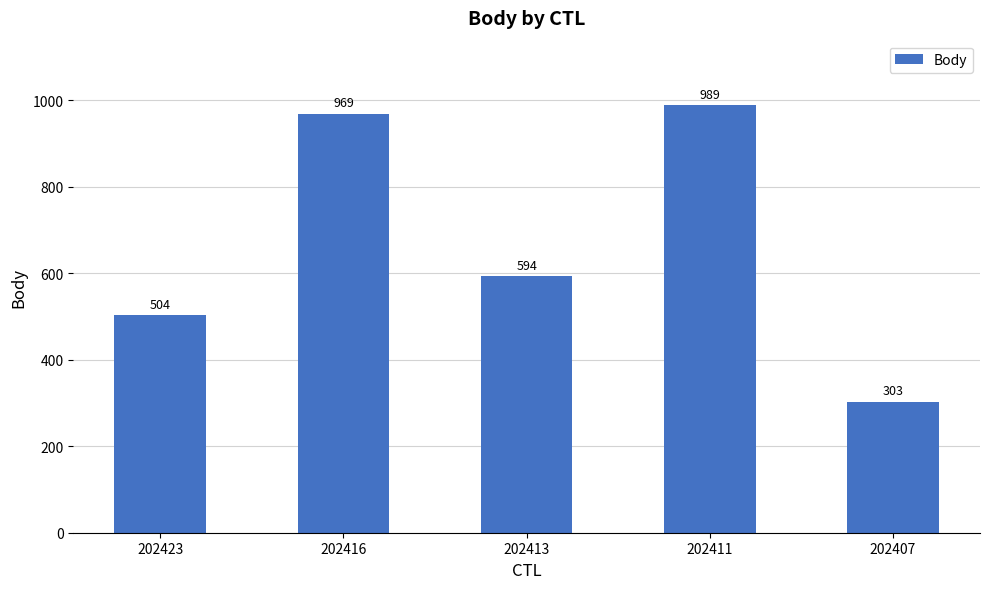

True or false: the data shows 504 at 202423.

True